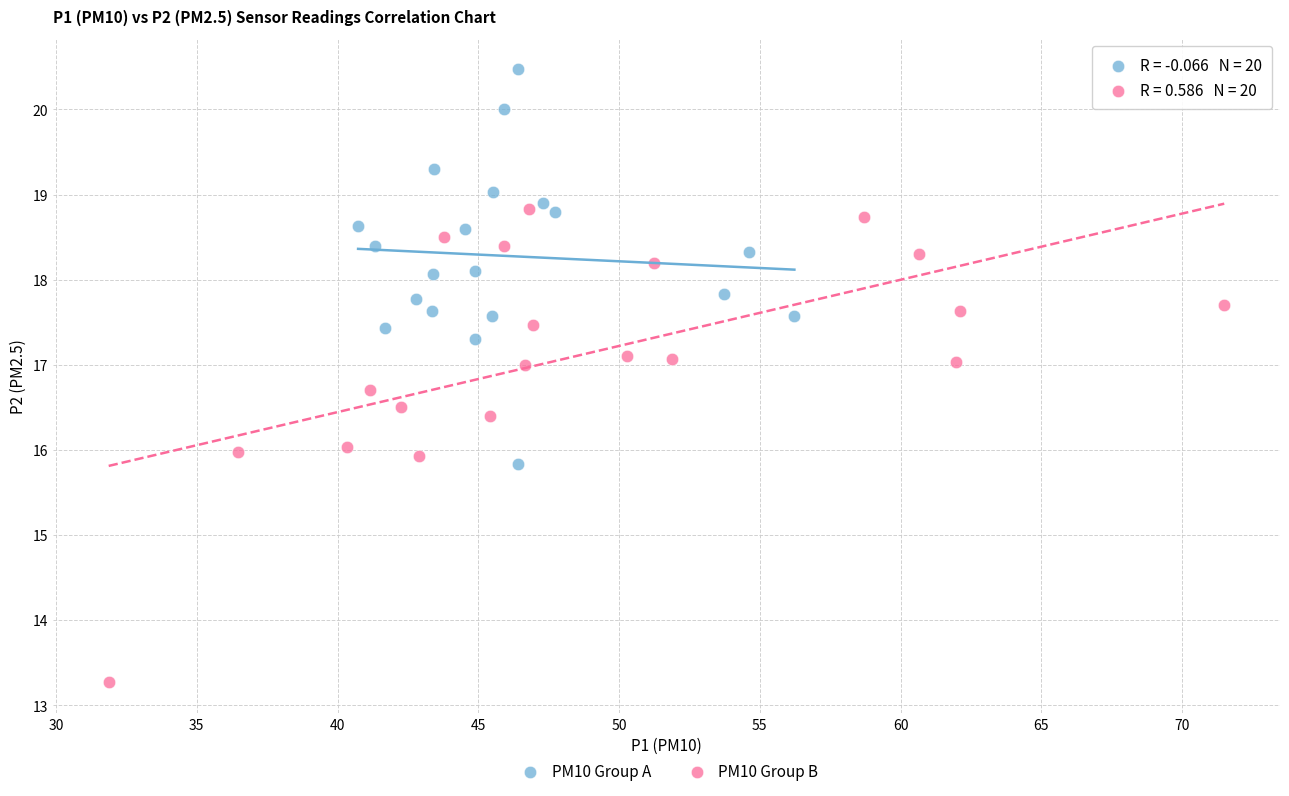

Which series reaches the maximum Y coordinate?

PM10 Group A